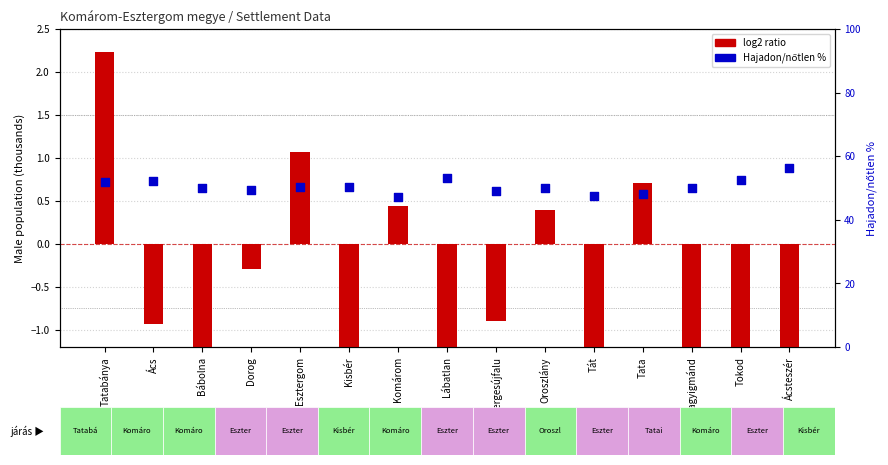

At how many categories does at least one series exceed 43?

15